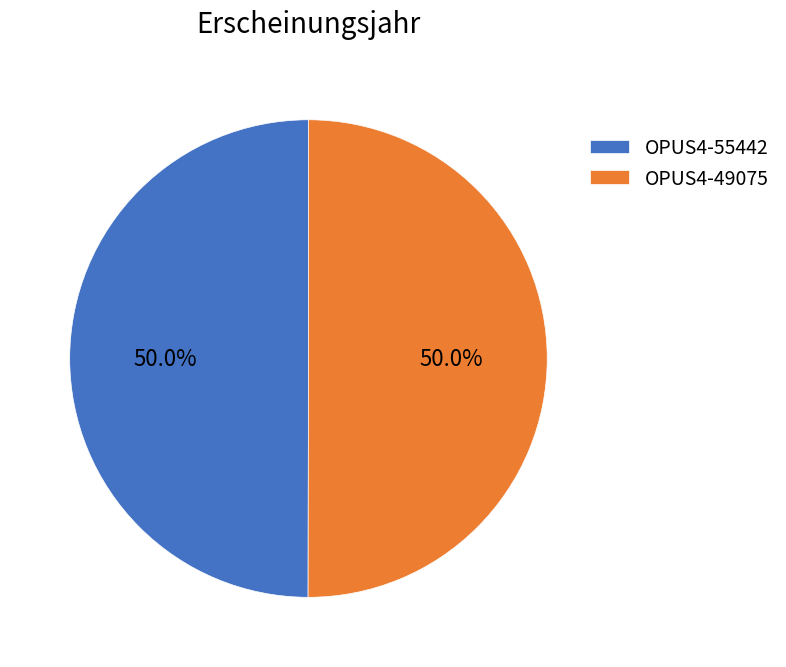

What is the total percentage of OPUS4-55442 and OPUS4-49075?

100.0%